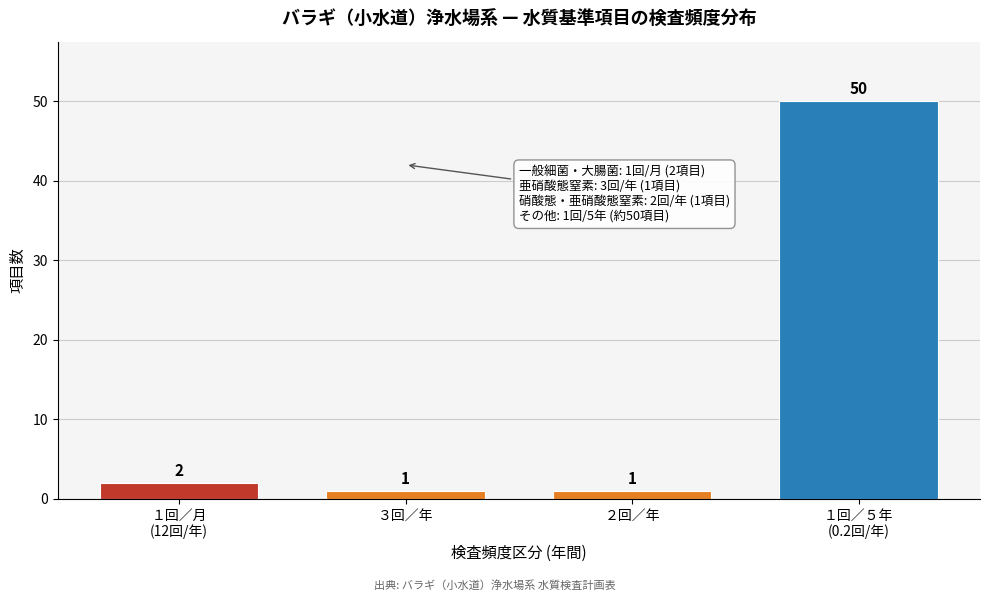

Reading left to right, list all the values displayed in this chart.

2	1	1	50